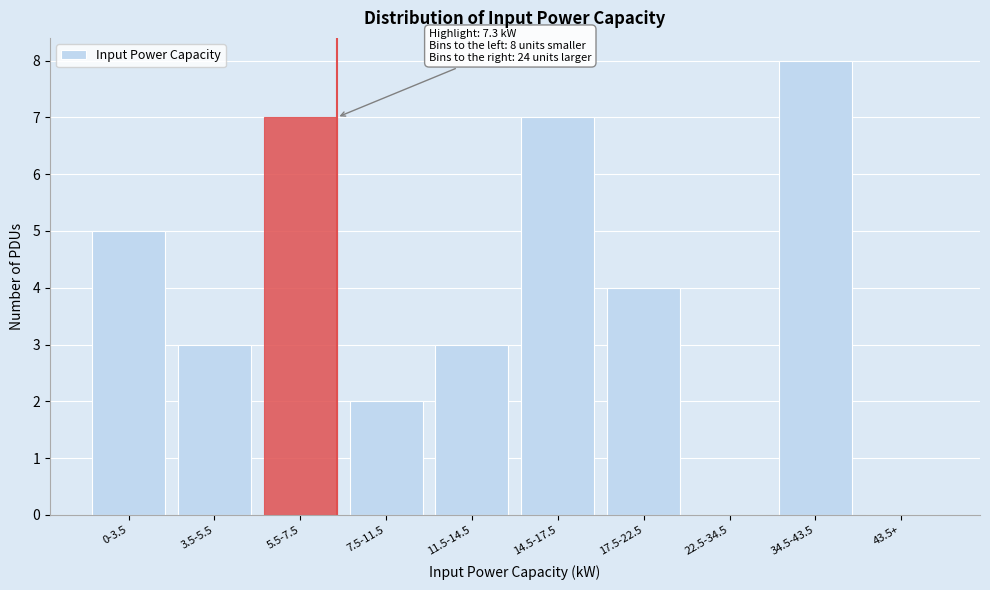

Between 34.5-43.5 and 22.5-34.5, which is larger?

34.5-43.5